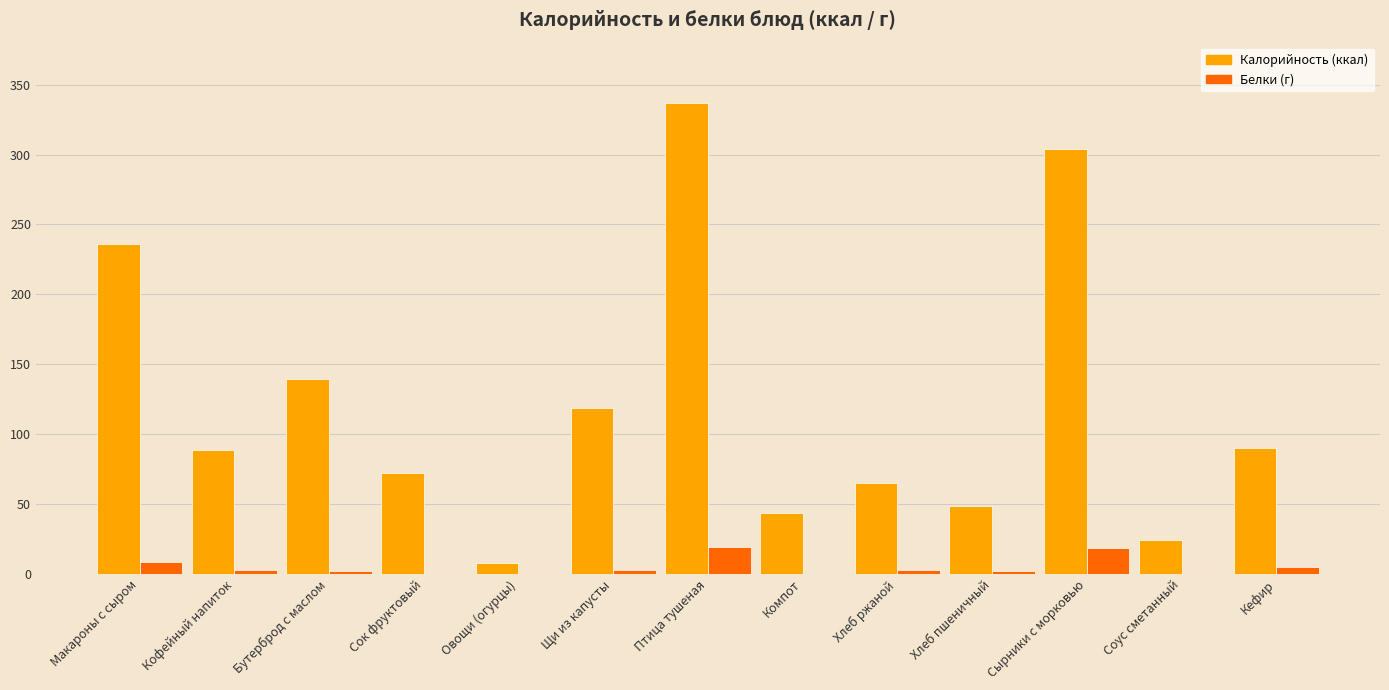

At which category does the chart reach its peak across all series?

Птица тушеная